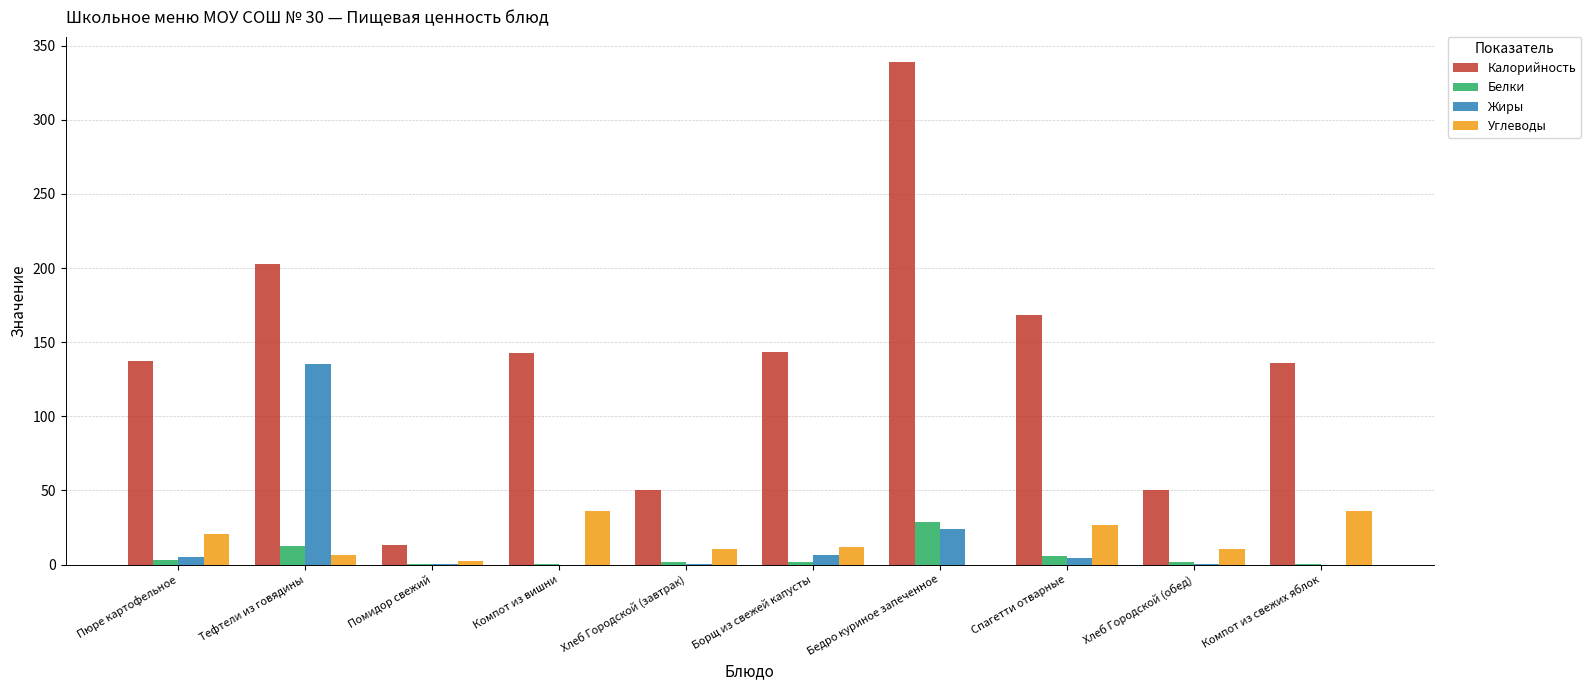

Does the chart contain stacked bars?

No